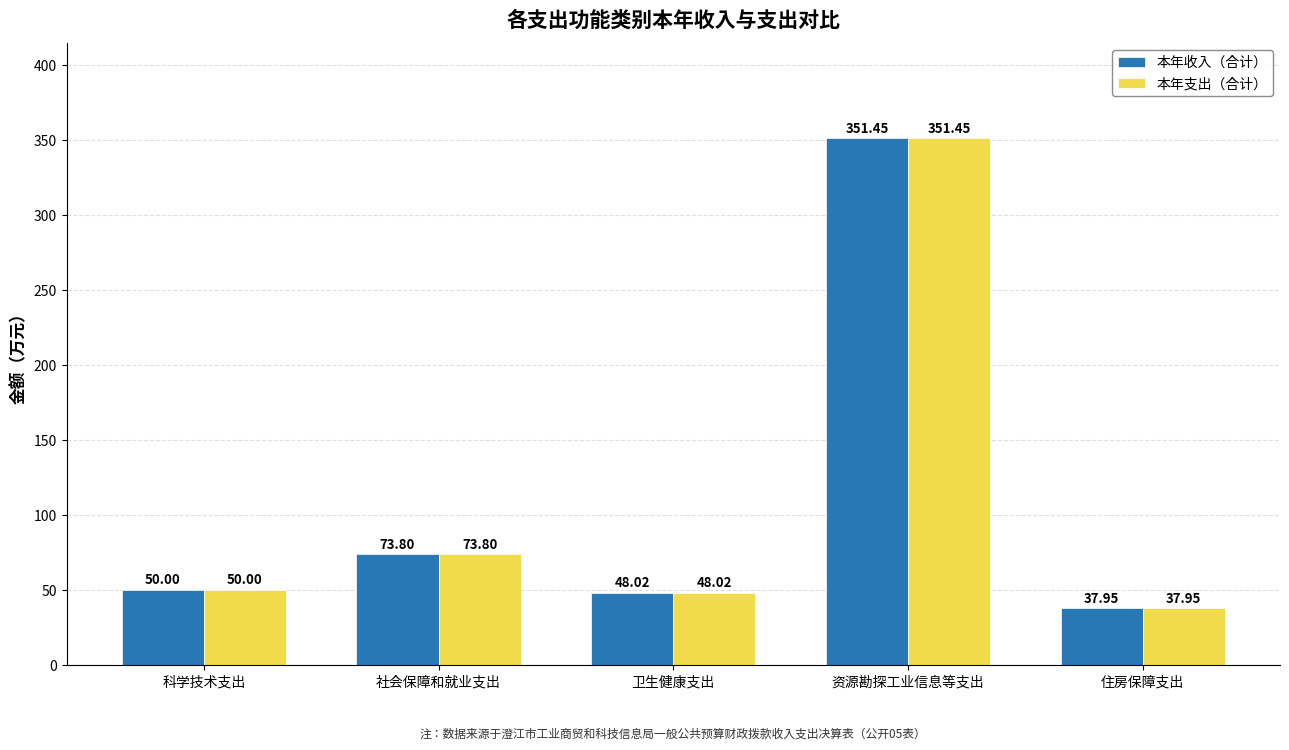

At which label is 本年支出（合计） closest to 194?

社会保障和就业支出